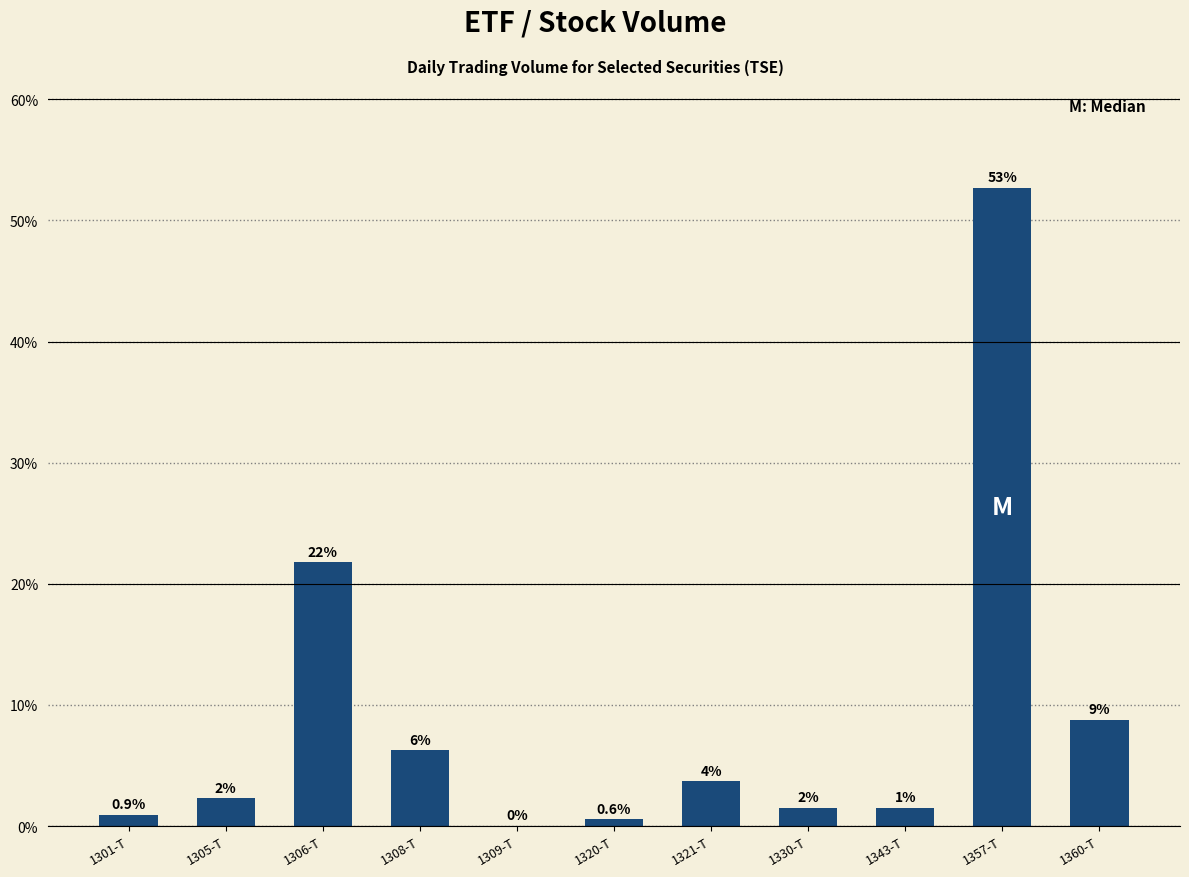

The chart shows a value of 2.3 at 1330-T. True or false?

False